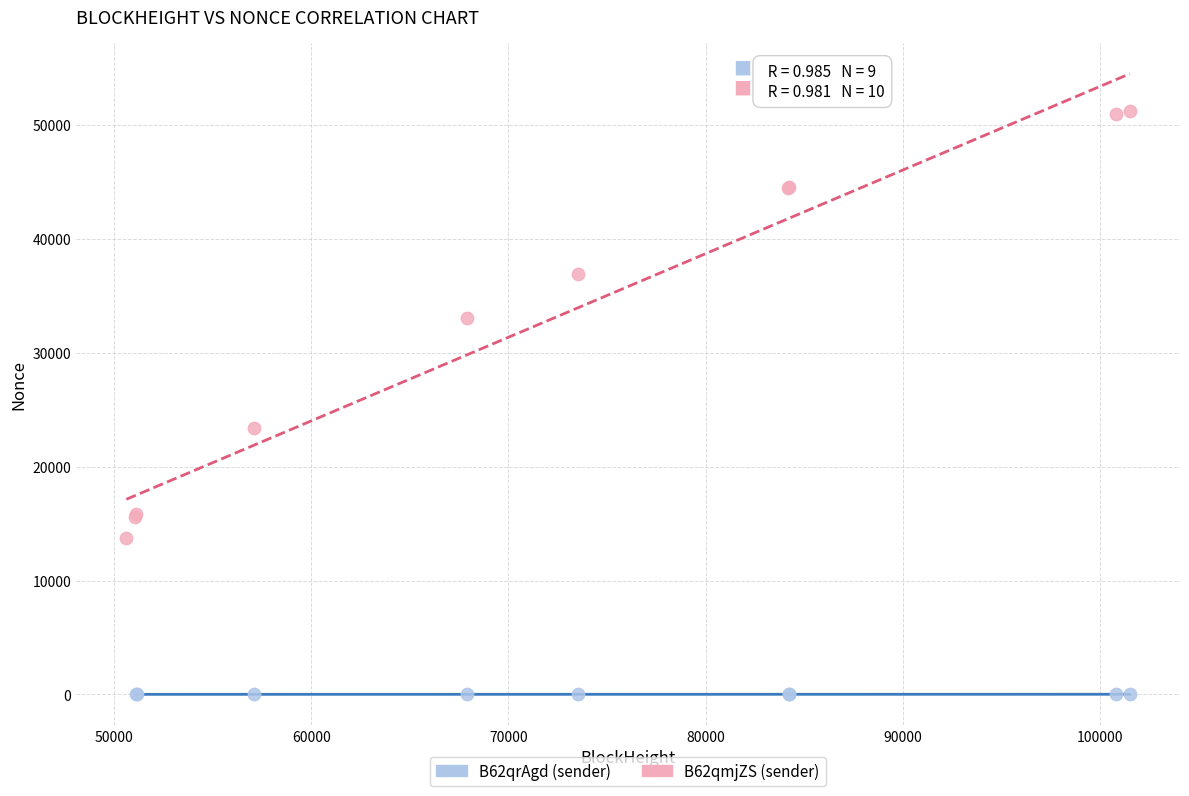

Which series reaches the minimum Y coordinate?

B62qrAgd (sender)